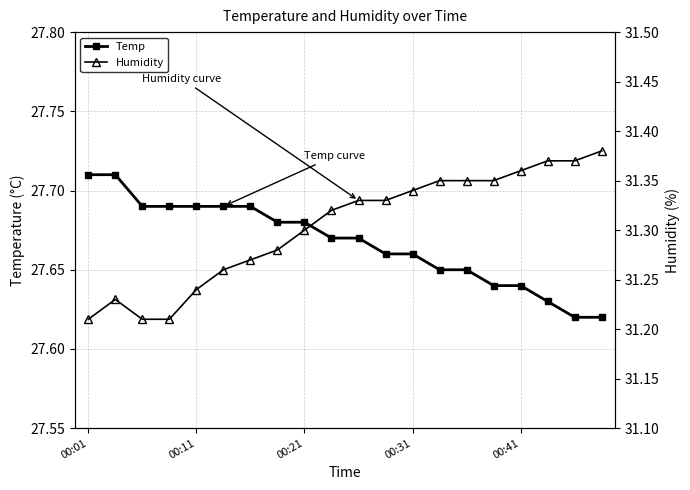

The value of Temp at 00:31 is 11.1. True or false?

False